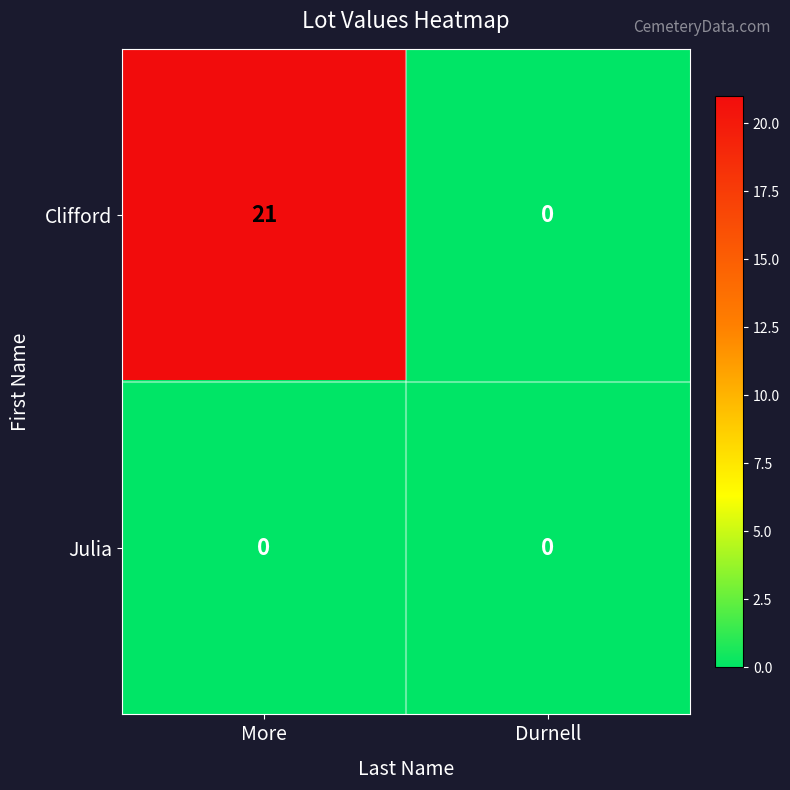

What value does the Clifford series have at More, to the nearest 10?

20